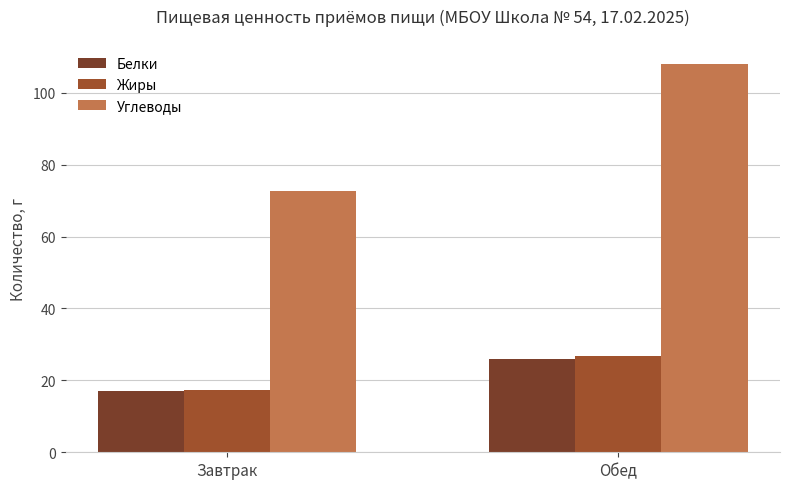

How many values in the Белки series are below 26?

1